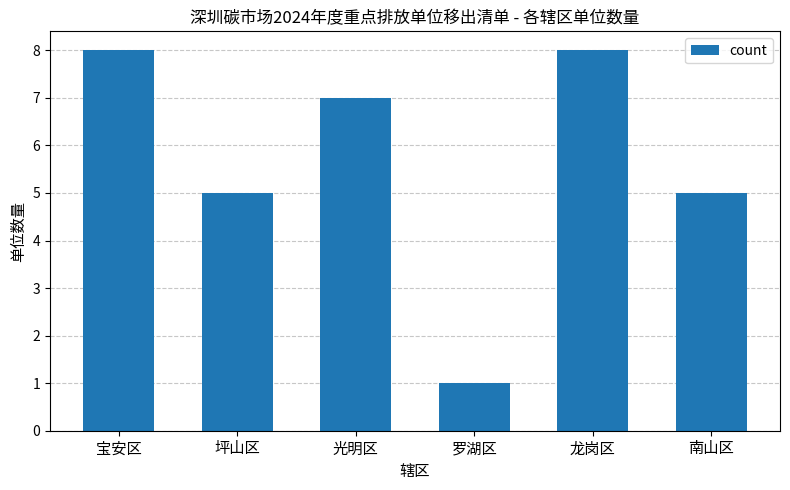

What is the difference between the second highest and minimum values?

7